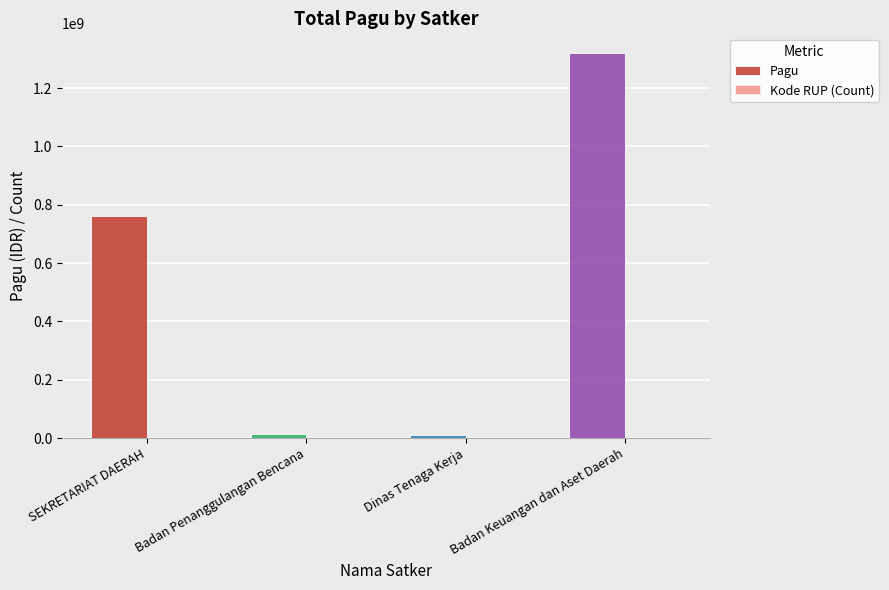

Where is Pagu nearest to the value 665766976?

SEKRETARIAT DAERAH